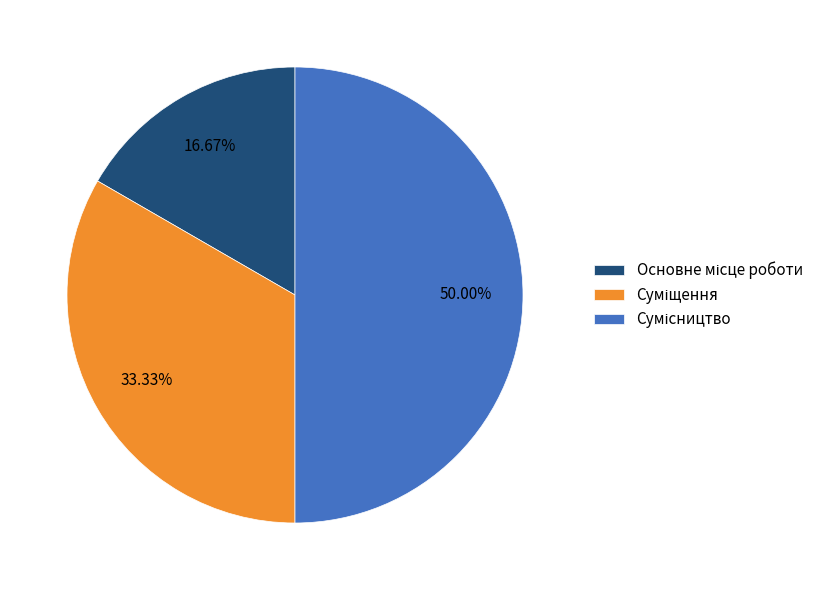

To the nearest percent, what is the combined percentage of Основне місце роботи and Суміщення?

50%